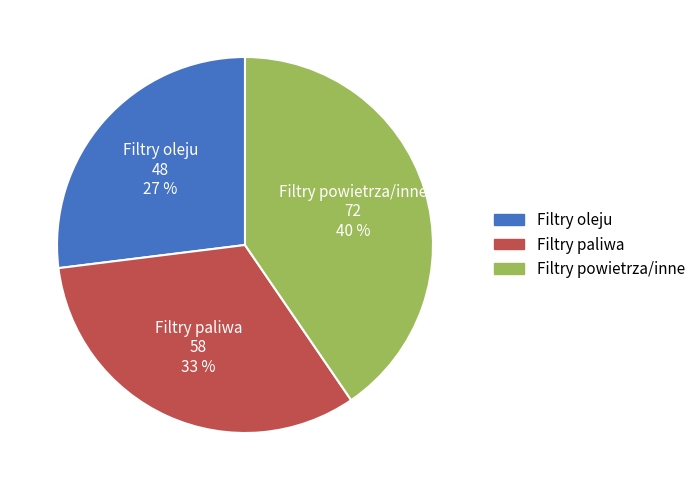

To the nearest percent, what is the difference between the largest and smallest slice percentages?

13%